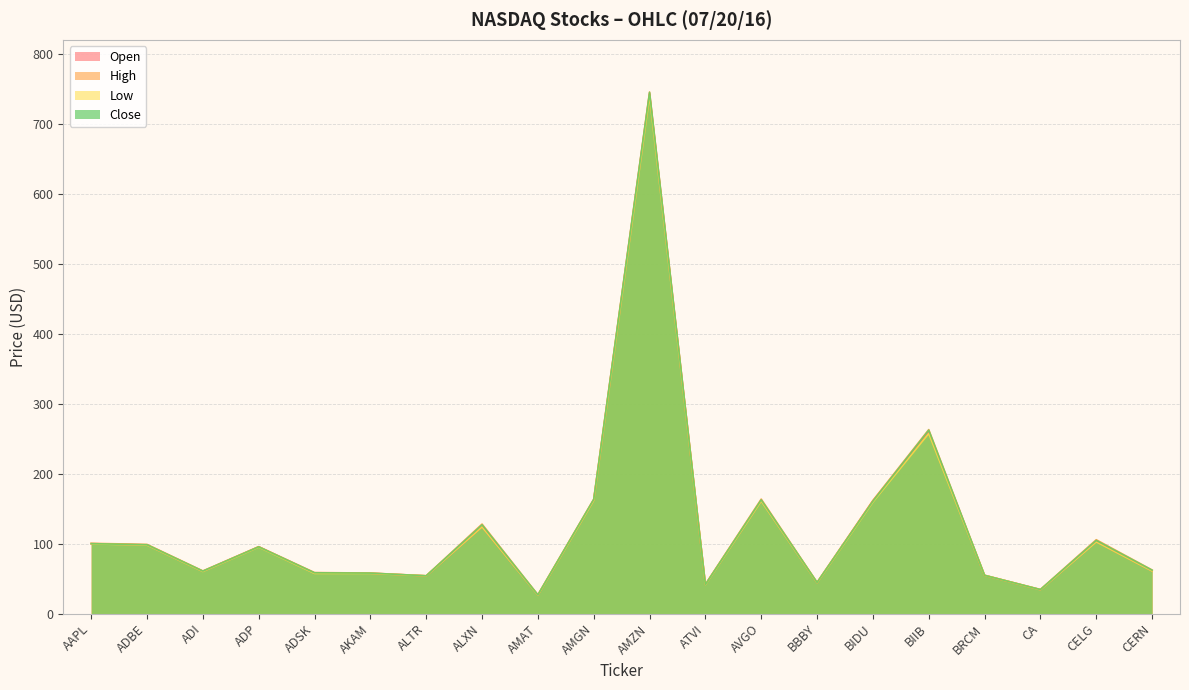

Which series has the largest range (max minus min)?

High